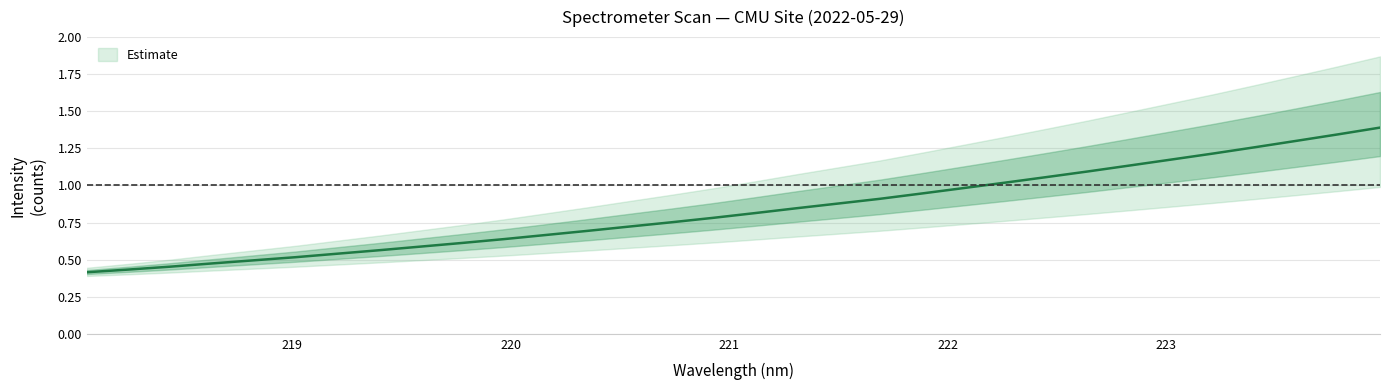

Reading left to right, transcribe all the data shown in this chart.

0.4	0.4	0.5	0.5	0.5	0.5	0.5	0.6	0.6	0.6	0.6	0.7	0.7	0.7	0.8	0.8	0.8	0.8	0.9	0.9	0.9	1.0	1.0	1.1	1.1	1.1	1.2	1.2	1.3	1.3	1.3	1.4